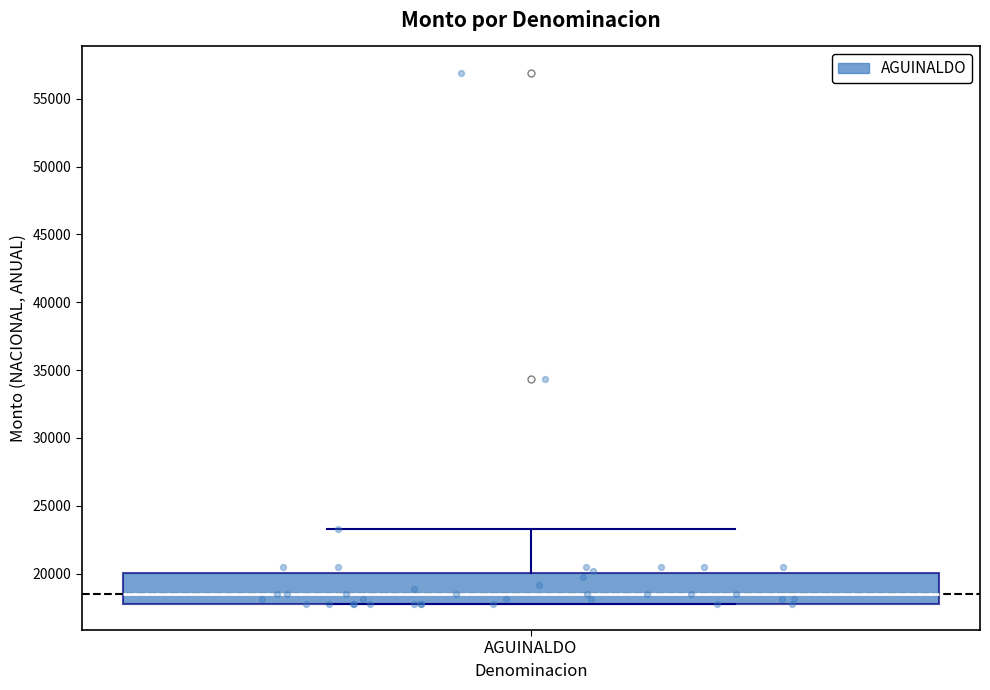

Where is the upper edge of the box for AGUINALDO on the y-axis? The values are not printed on the chart, so give them approximately, as read against the axis.

20000